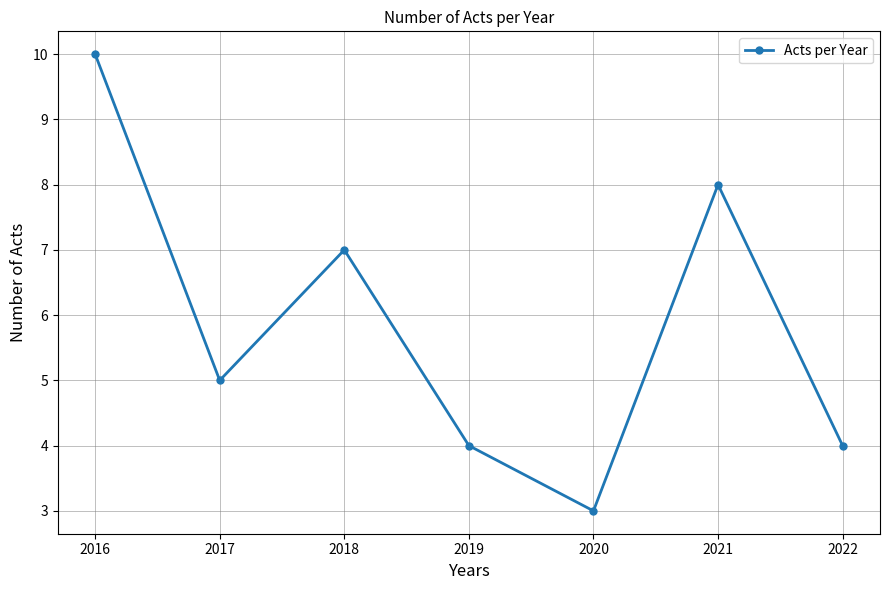

What is the smallest value displayed?

3